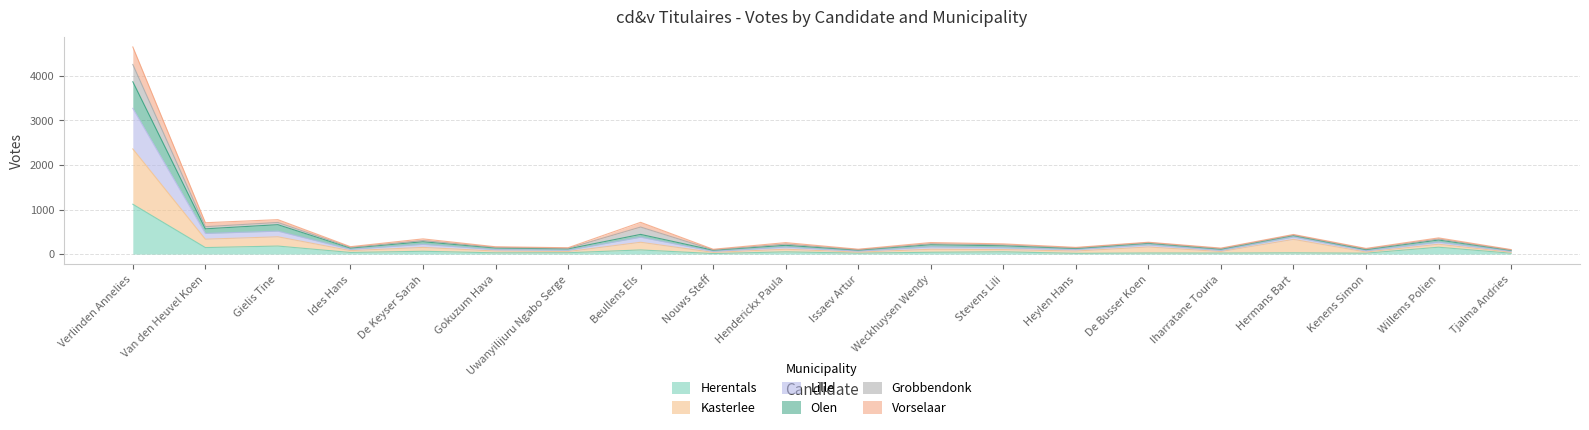

What is the maximum value for Herentals?

1119